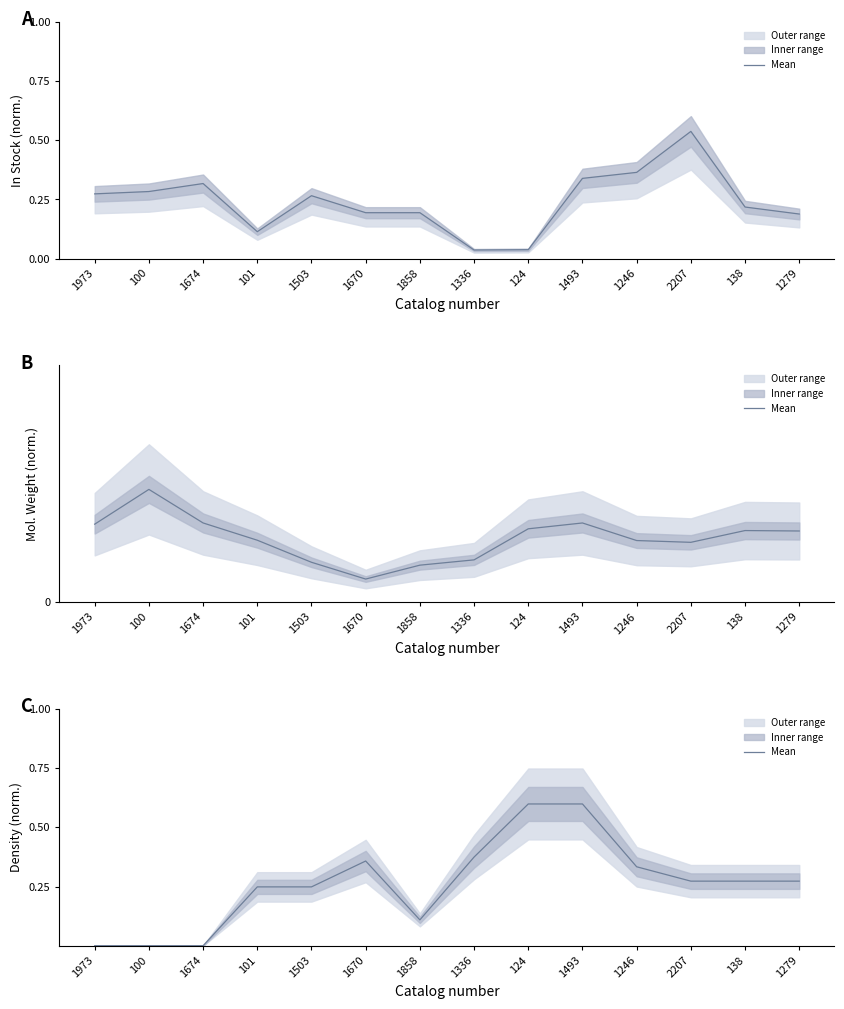

At which label is the value closest to 0?

1973